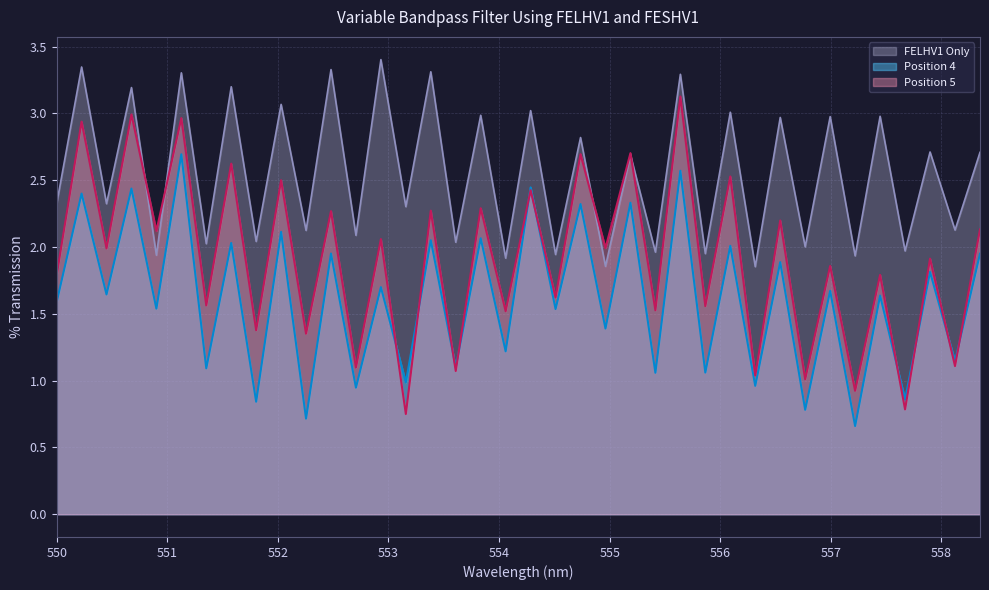

In Position 5, how many points are lower than both neighbors (excluding endpoints)?

18